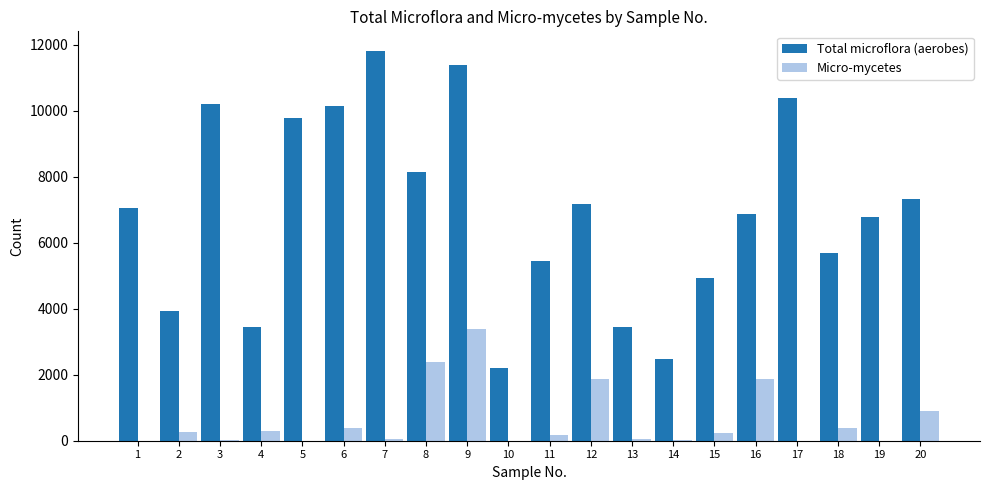

Is the value of Total microflora (aerobes) at 10 greater than the value of Micro-mycetes at 17?

Yes